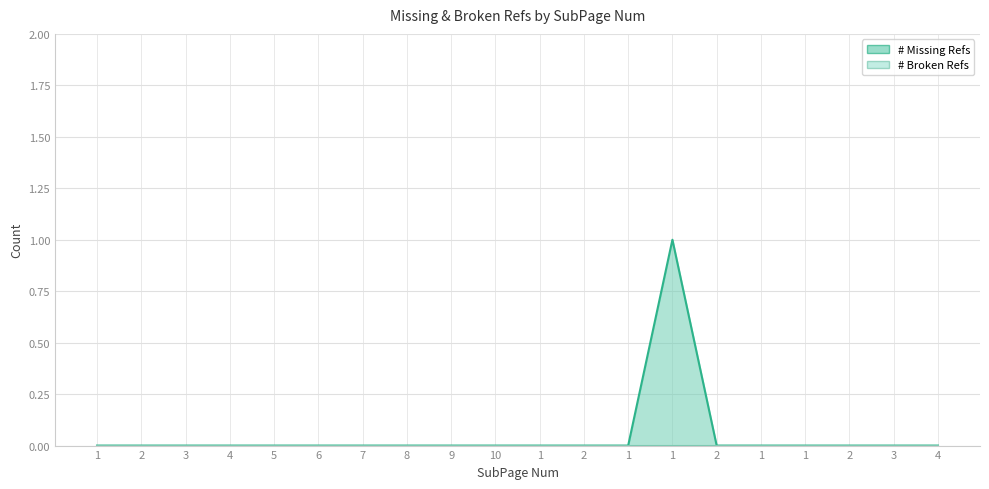

Does the chart display data point markers on the line(s)?

No